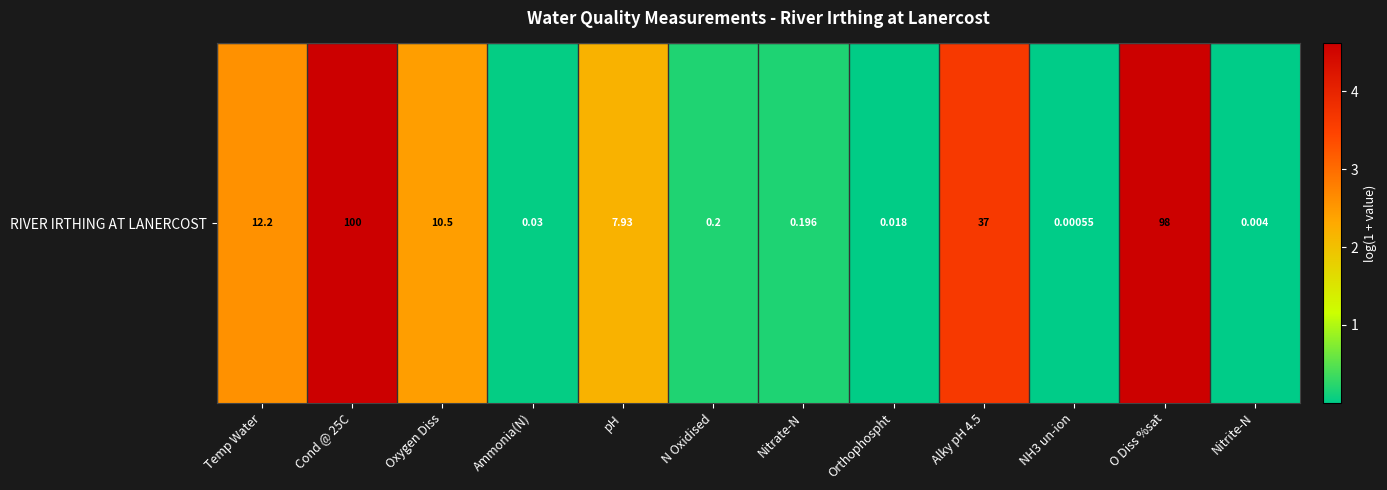

True or false: the data shows 0.0 at Nitrite-N.

False